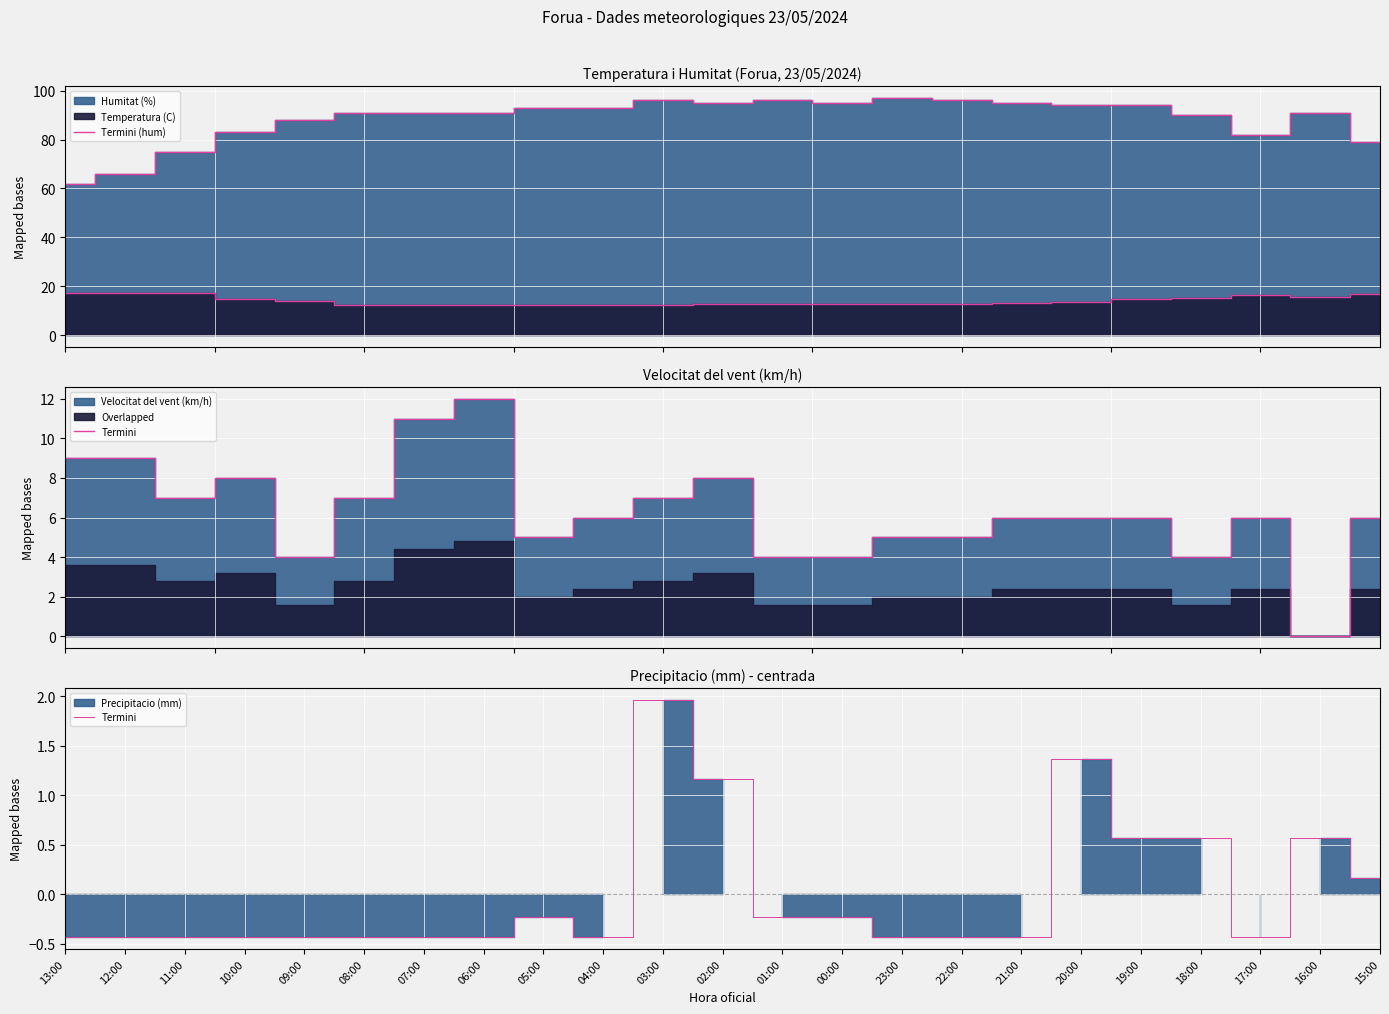

At how many categories does at least one series exceed 91?

11